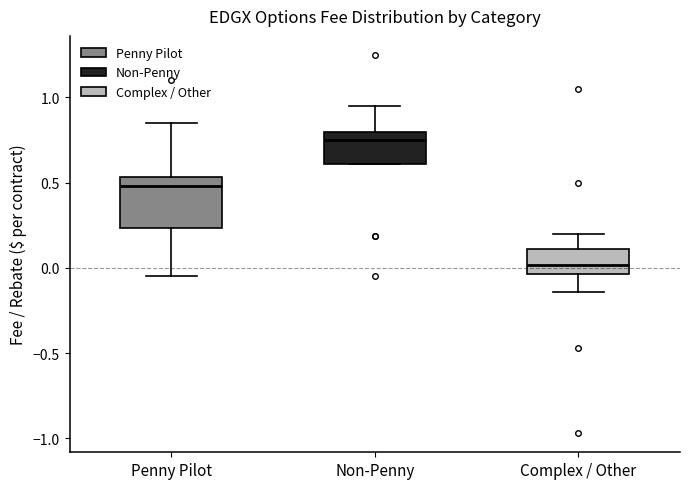

Which box is the tallest, from its lower edge to its upper edge?

Penny Pilot